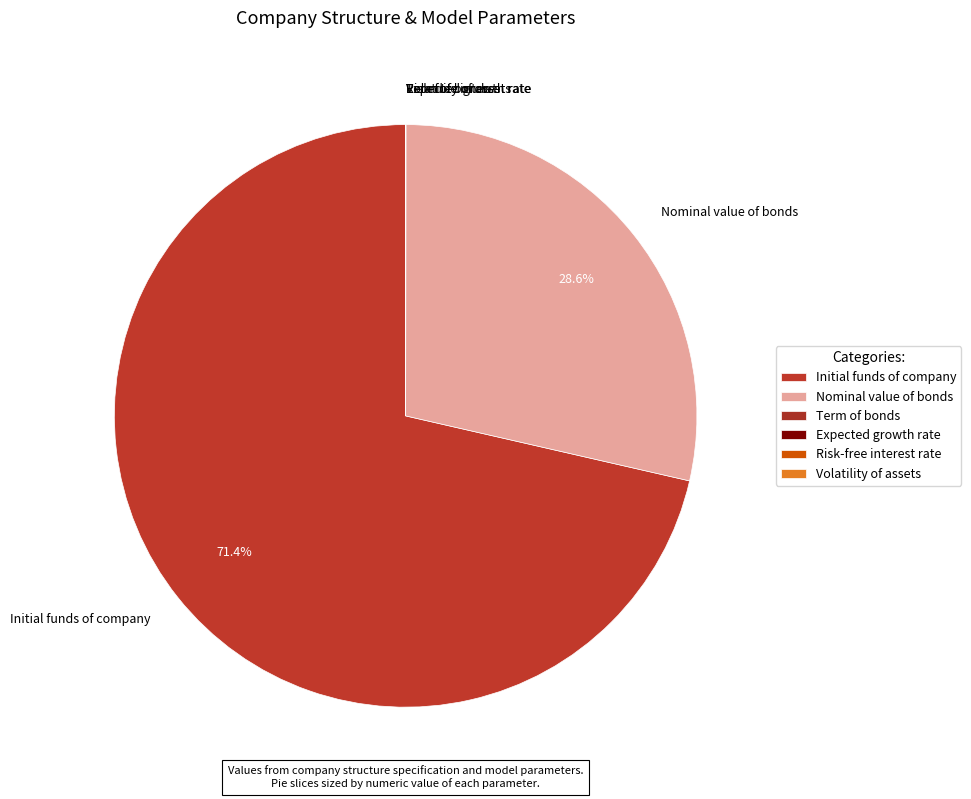

To the nearest percent, what is the difference between the largest and smallest slice percentages?

71%